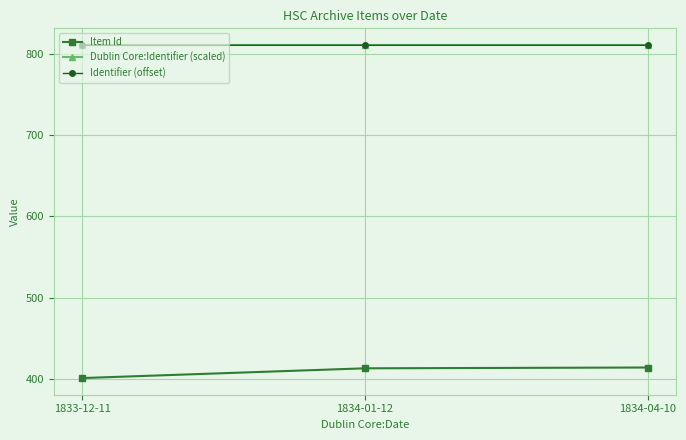

What is the greatest value displayed?

810.8